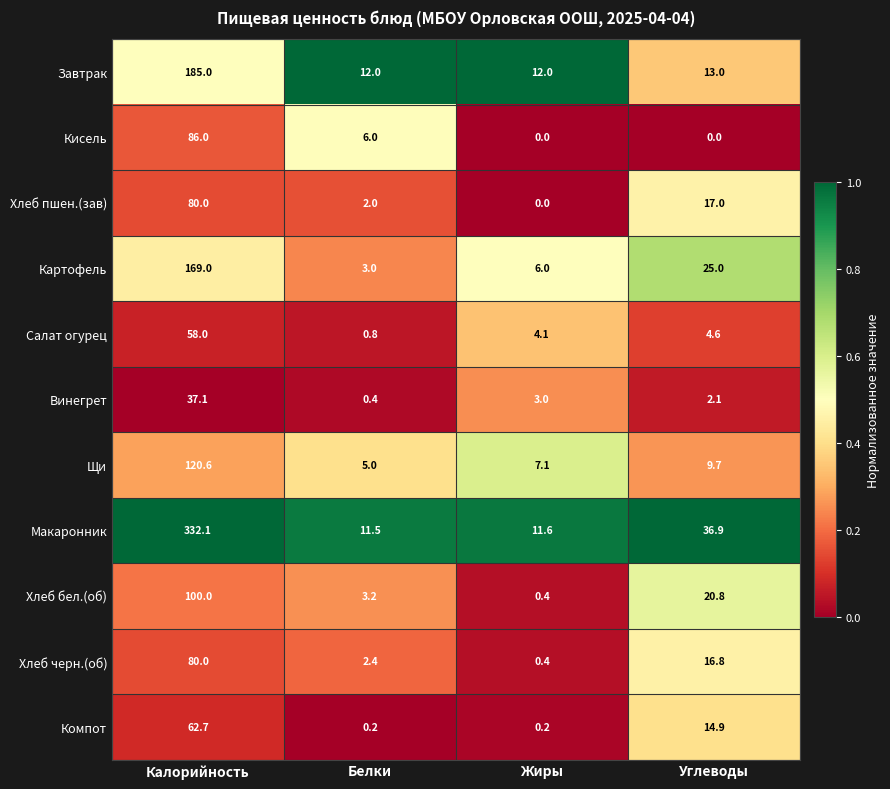

The value of Кисель at Углеводы is 0.0. True or false?

True